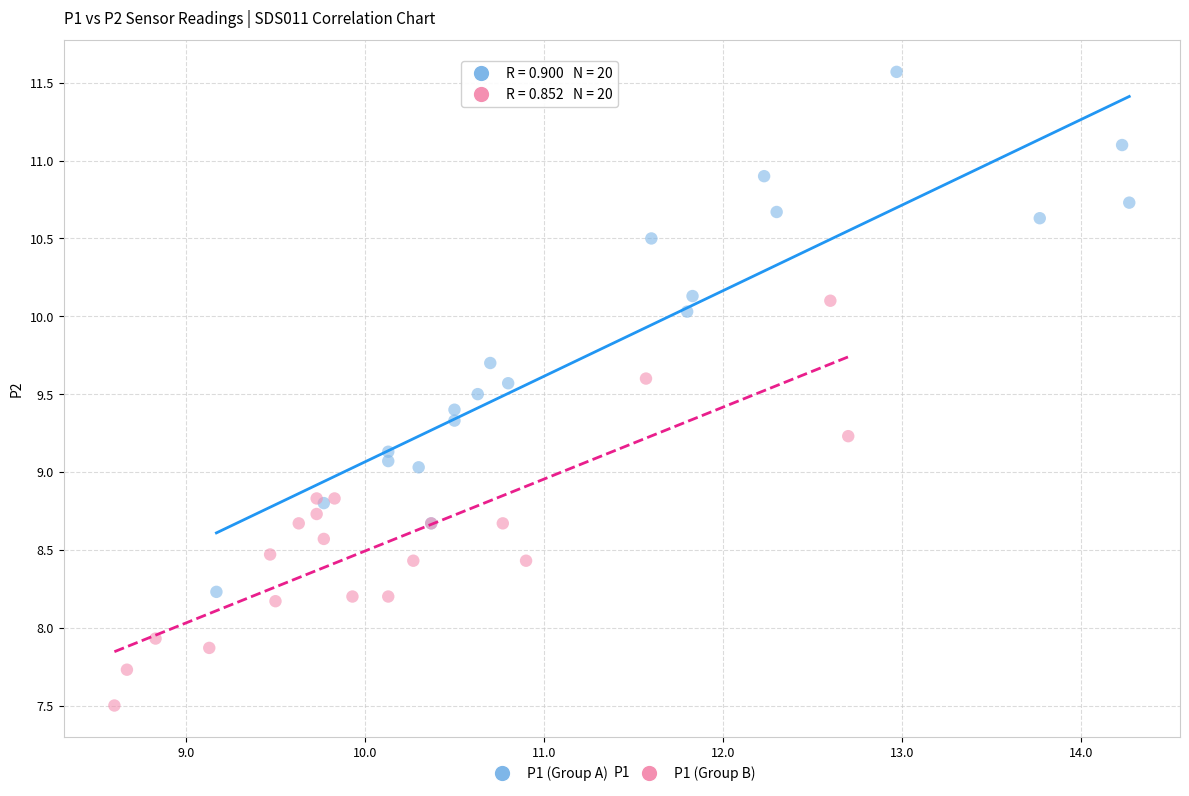

What are all the series names shown in the legend?

P1 (Group A), P1 (Group B)